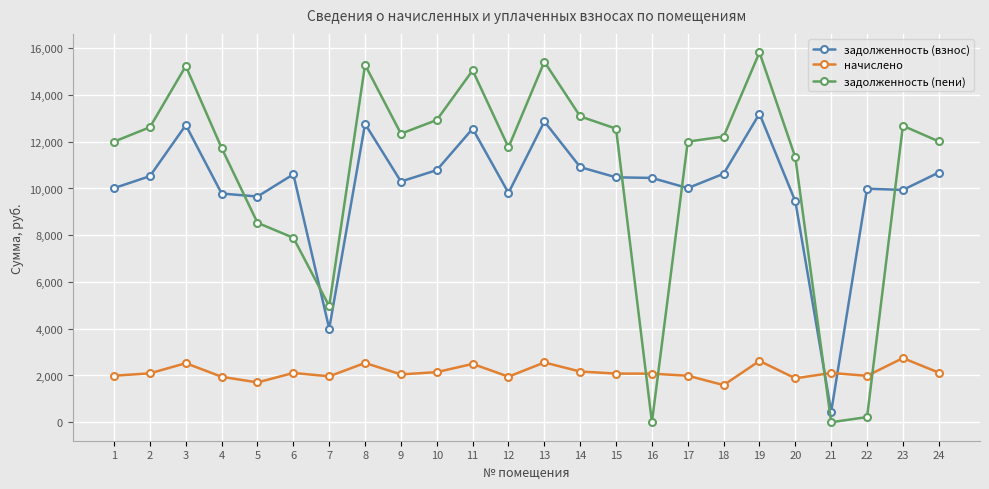

Between which two adjacent categories do начислено and задолженность (взнос) first intersect?

20 and 21